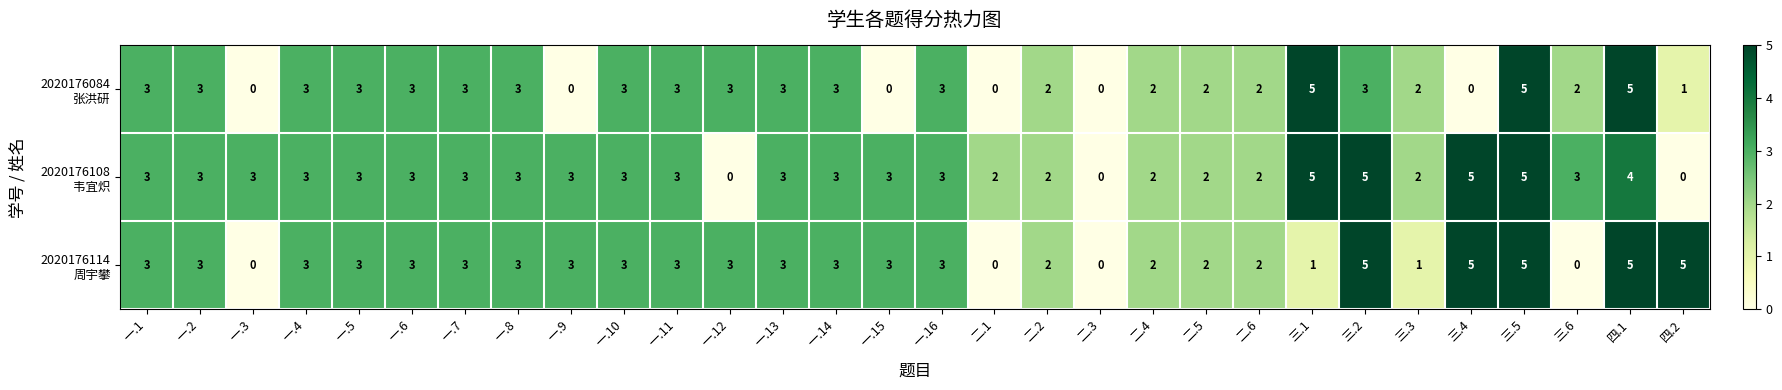

At which category is the sum across all series the highest?

三.5